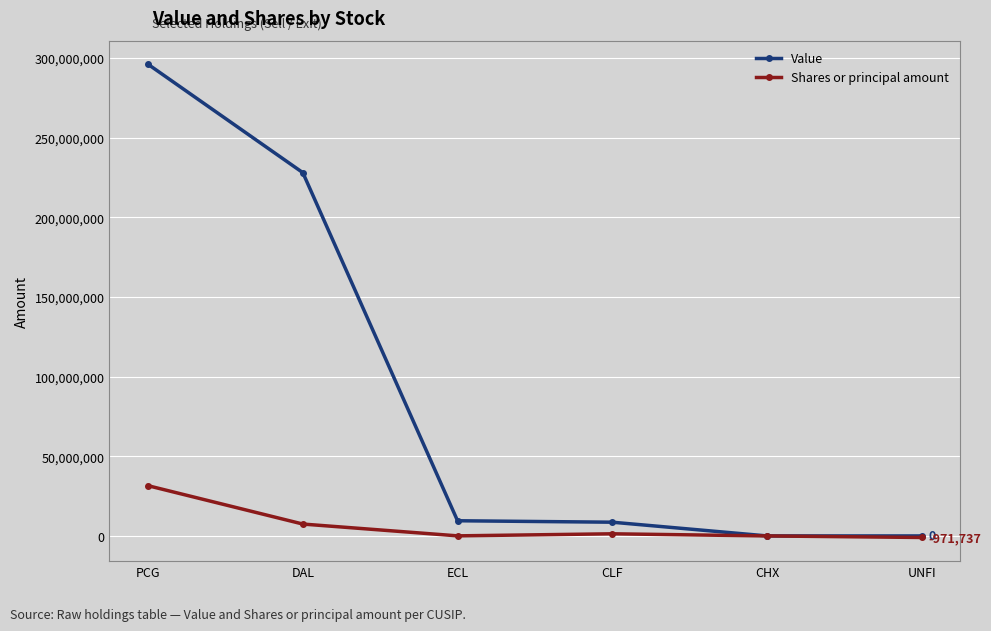

What is the sum of the Shares or principal amount values at CHX and ECL?

49131